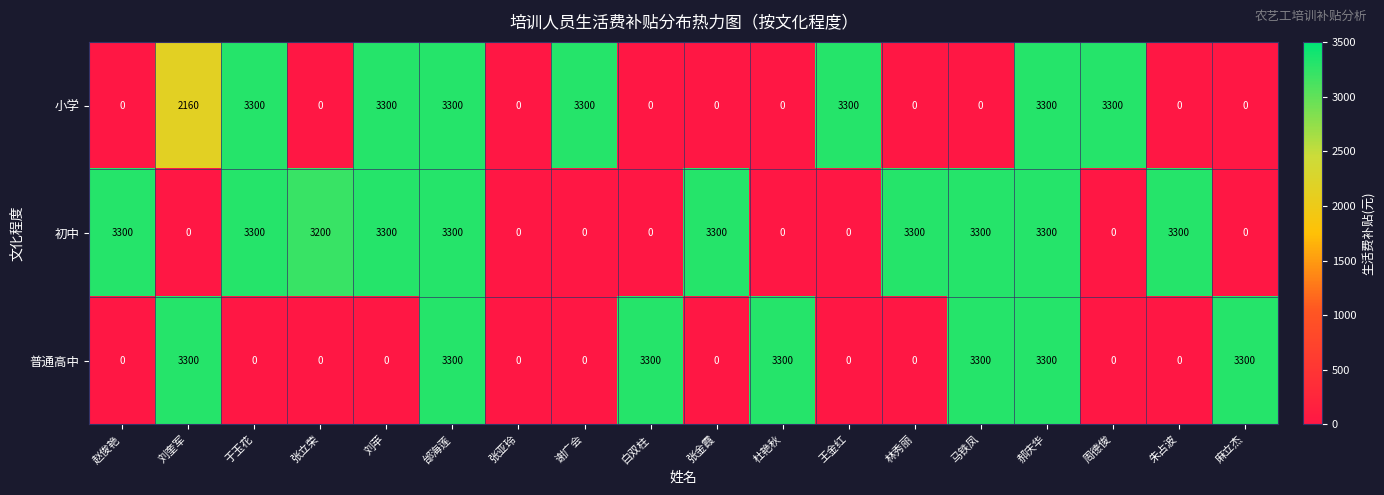

True or false: 初中 has a value of -2081 at 张亚玲.

False